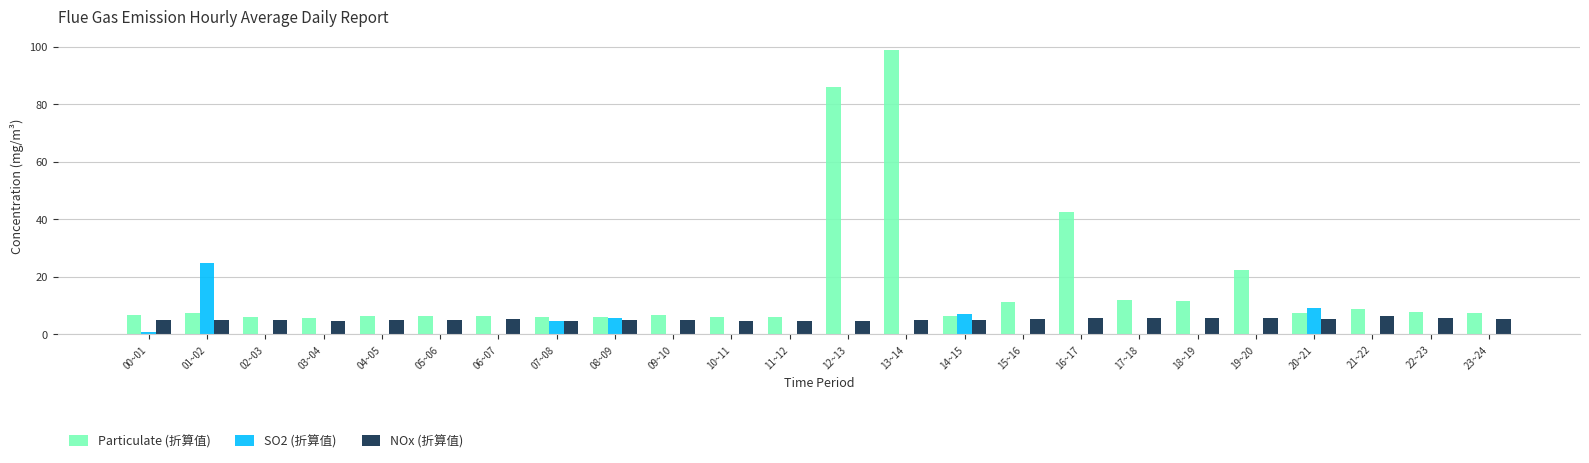

Count the number of categories in the chart.

24